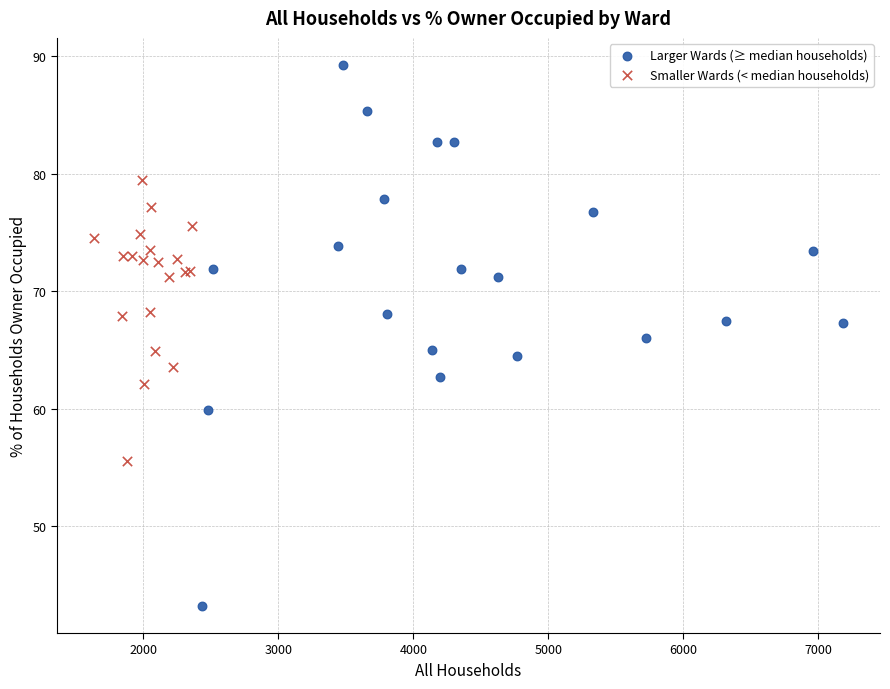

Which series contains the lowest Y value?

Larger Wards (≥ median households)